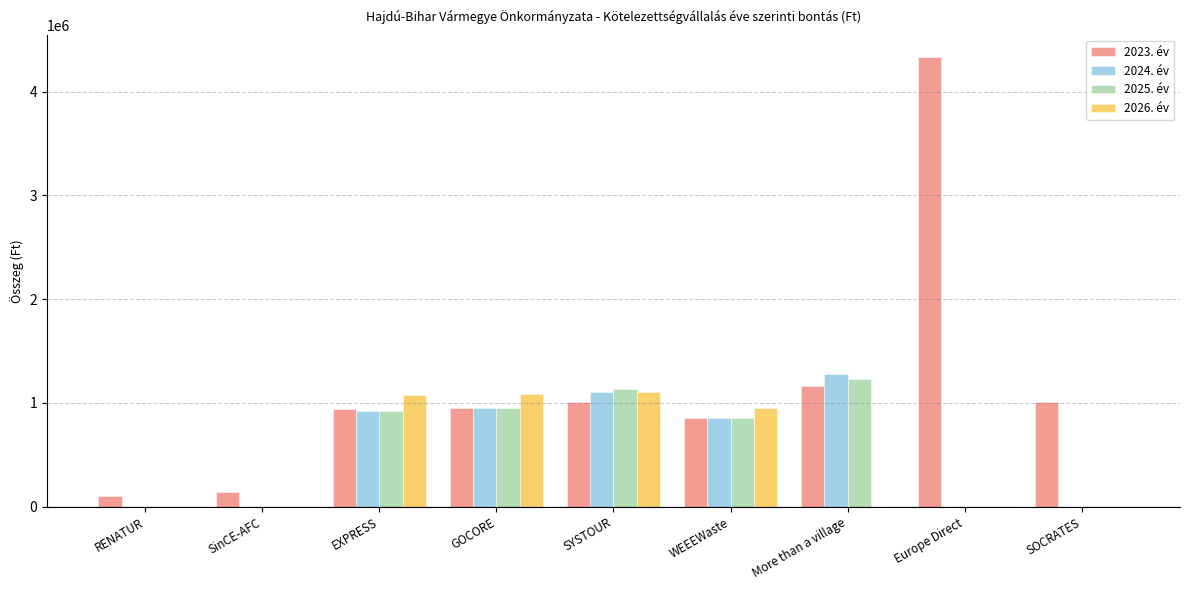

Is it true that 2024. év equals 0 at RENATUR?

True